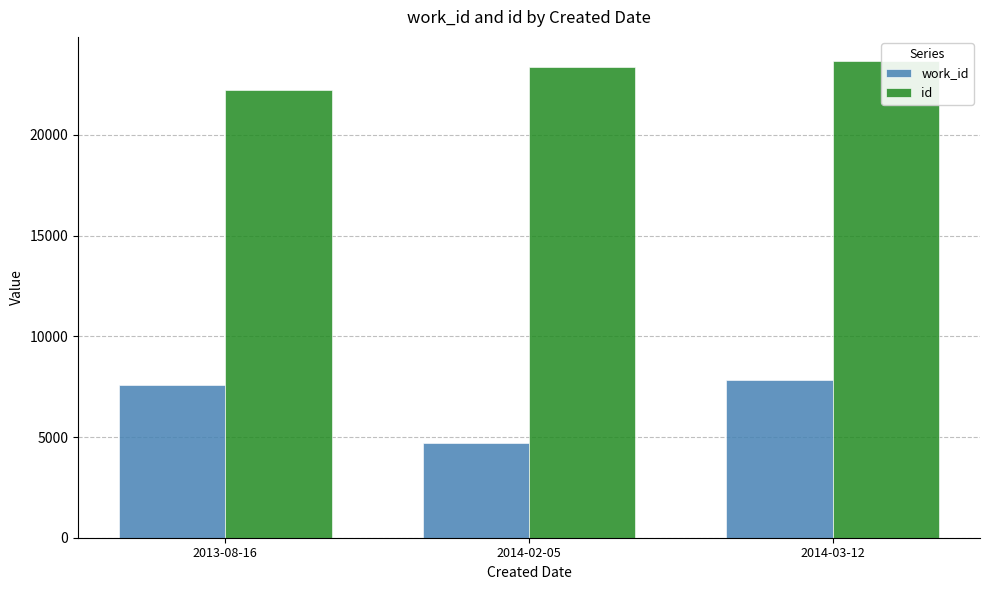

What is the difference between the maximum and minimum values in the id series?

1468